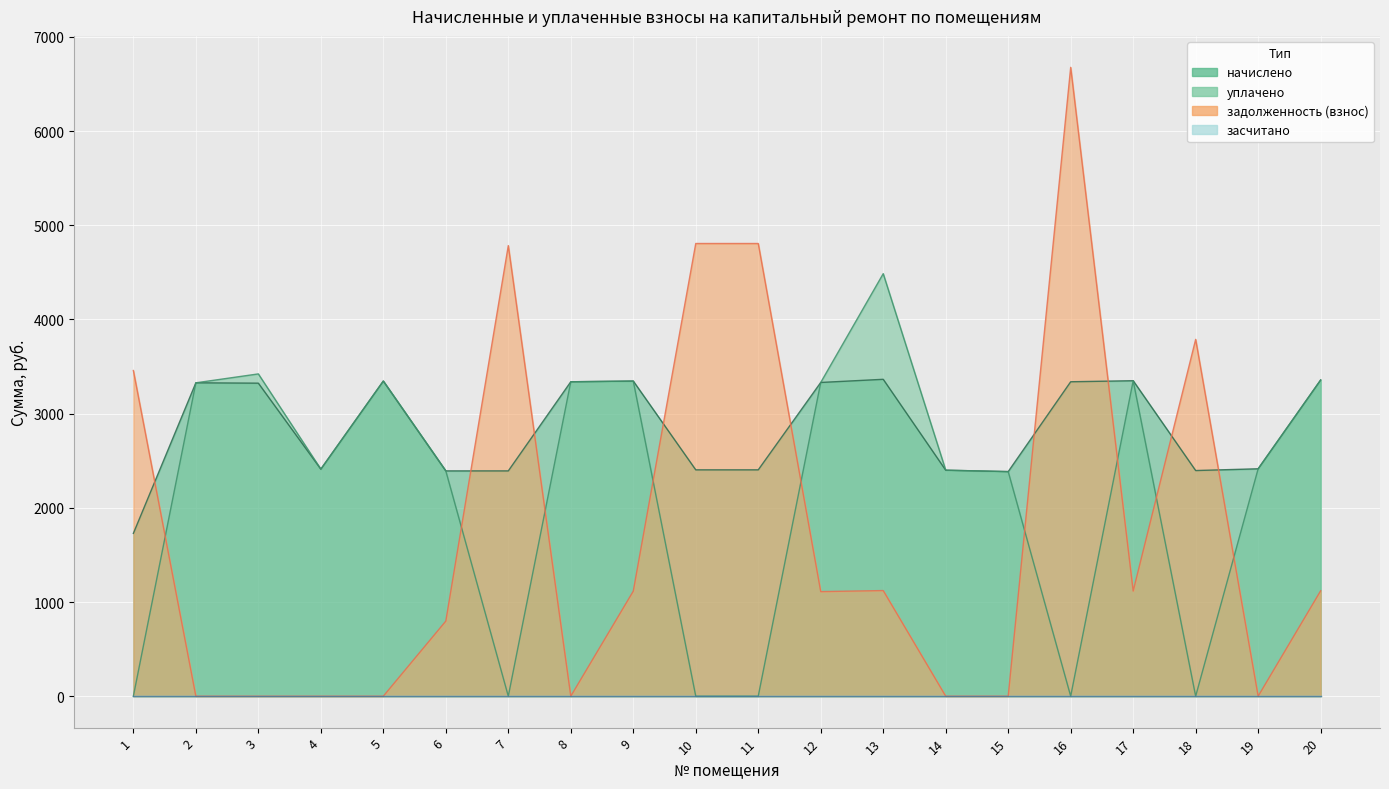

Between which two adjacent categories do задолженность (взнос) and начислено first intersect?

1 and 2